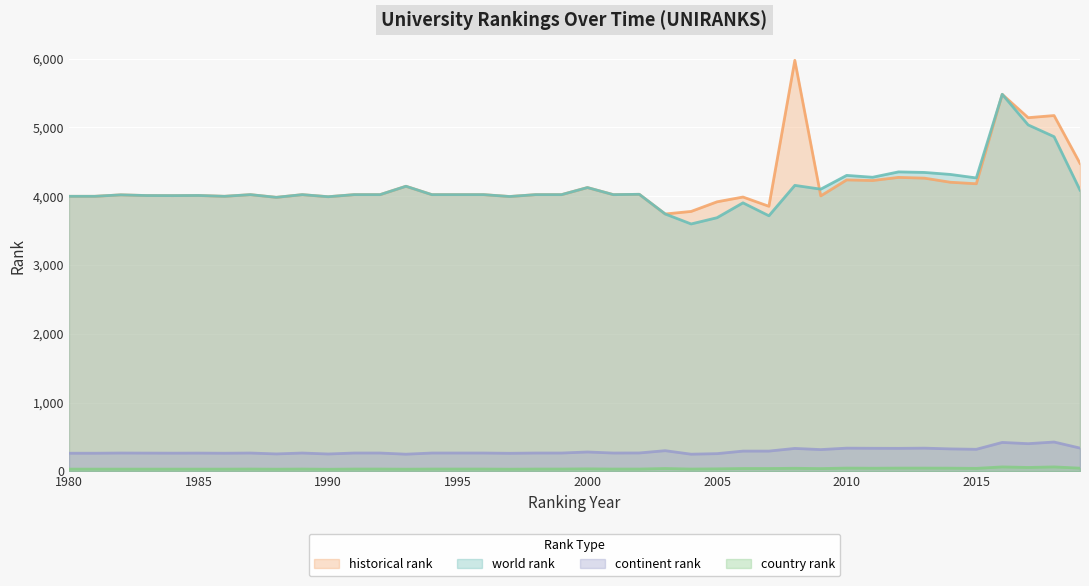

What is the sum of the world rank values at 2009 and 1997?

8099.0